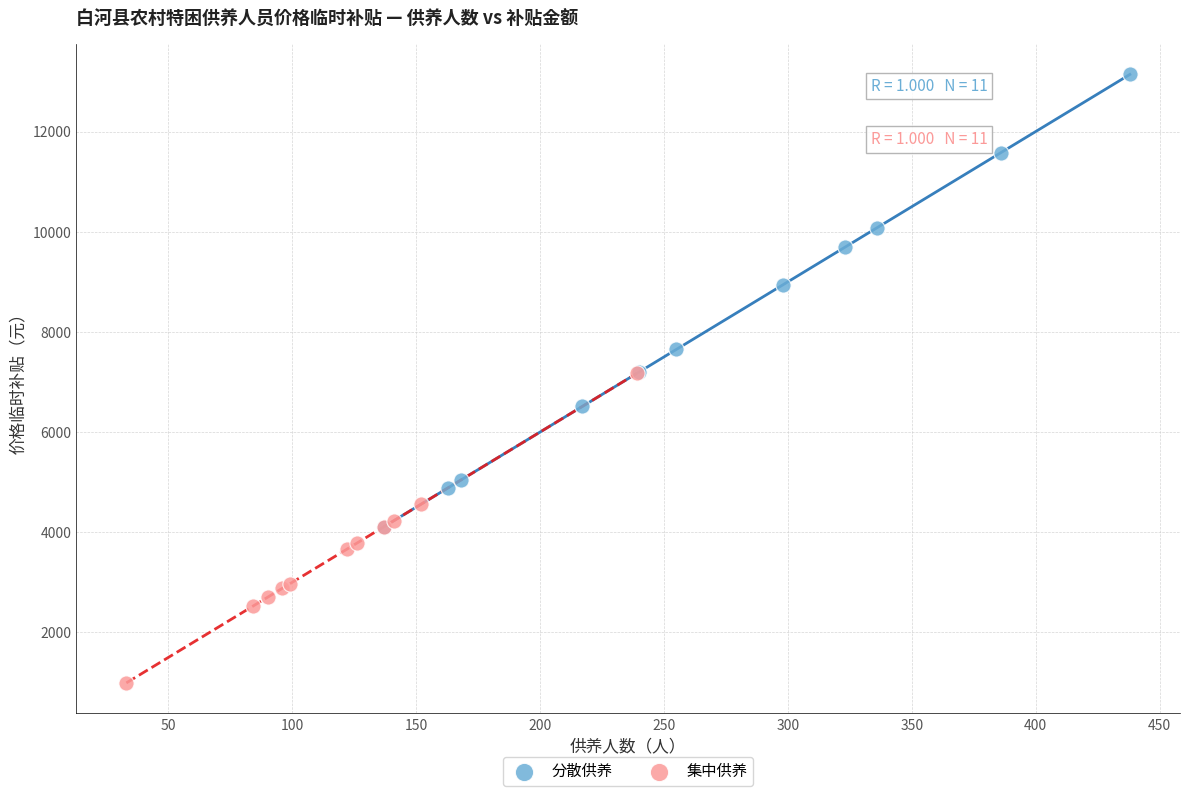

Which series reaches the minimum Y coordinate?

集中供养